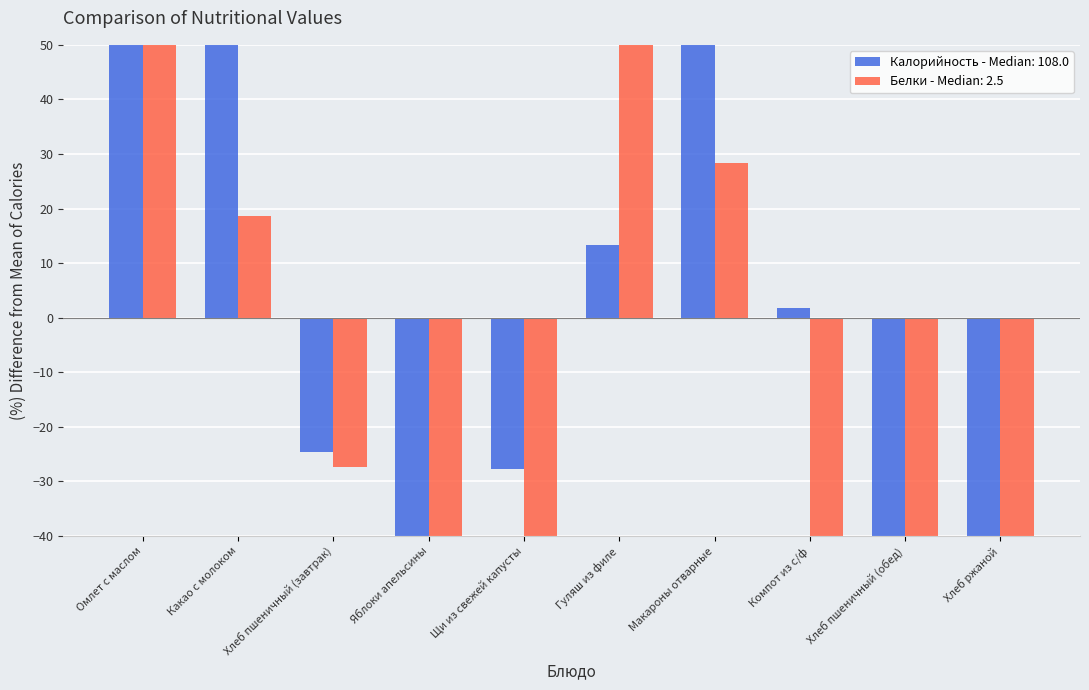

Reading left to right, what are all the values shown in this chart?

Калорийность: 55.9	55.9	-24.6	-62.3	-27.8	13.2	80.9	1.8	-46.1	-47.1
Белки: 142.1	18.6	-27.4	-90.3	-51.6	180.9	28.3	-85.5	-54.0	-61.3